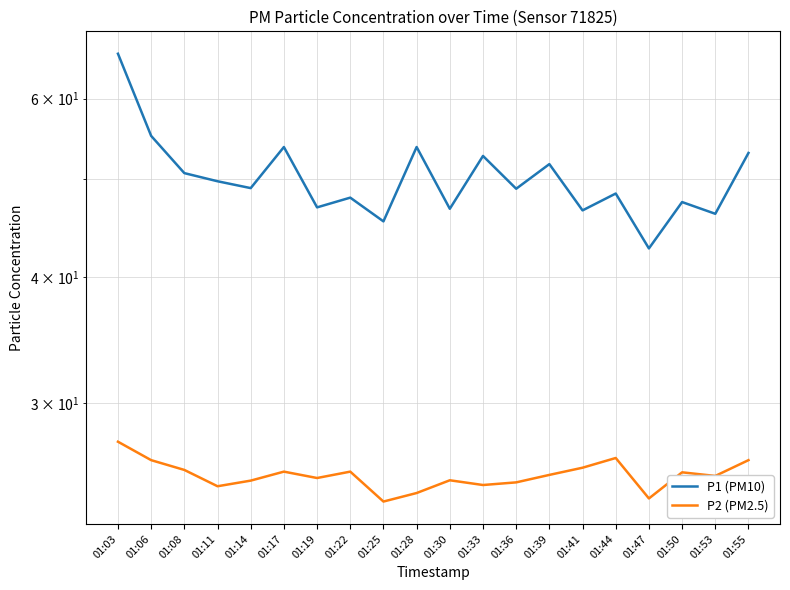

Reading left to right, what are all the values shown in this chart?

P1 (PM10): 01:03=66.5	01:06=55.1	01:08=50.6	01:11=49.7	01:14=49.0	01:17=53.8	01:19=46.9	01:22=47.9	01:25=45.4	01:28=53.8	01:30=46.7	01:33=52.7	01:36=48.9	01:39=51.7	01:41=46.5	01:44=48.4	01:47=42.7	01:50=47.4	01:53=46.2	01:55=53.0
P2 (PM2.5): 01:03=27.5	01:06=26.4	01:08=25.8	01:11=24.8	01:14=25.1	01:17=25.7	01:19=25.3	01:22=25.7	01:25=24.0	01:28=24.4	01:30=25.2	01:33=24.9	01:36=25.1	01:39=25.5	01:41=25.9	01:44=26.5	01:47=24.1	01:50=25.6	01:53=25.4	01:55=26.4